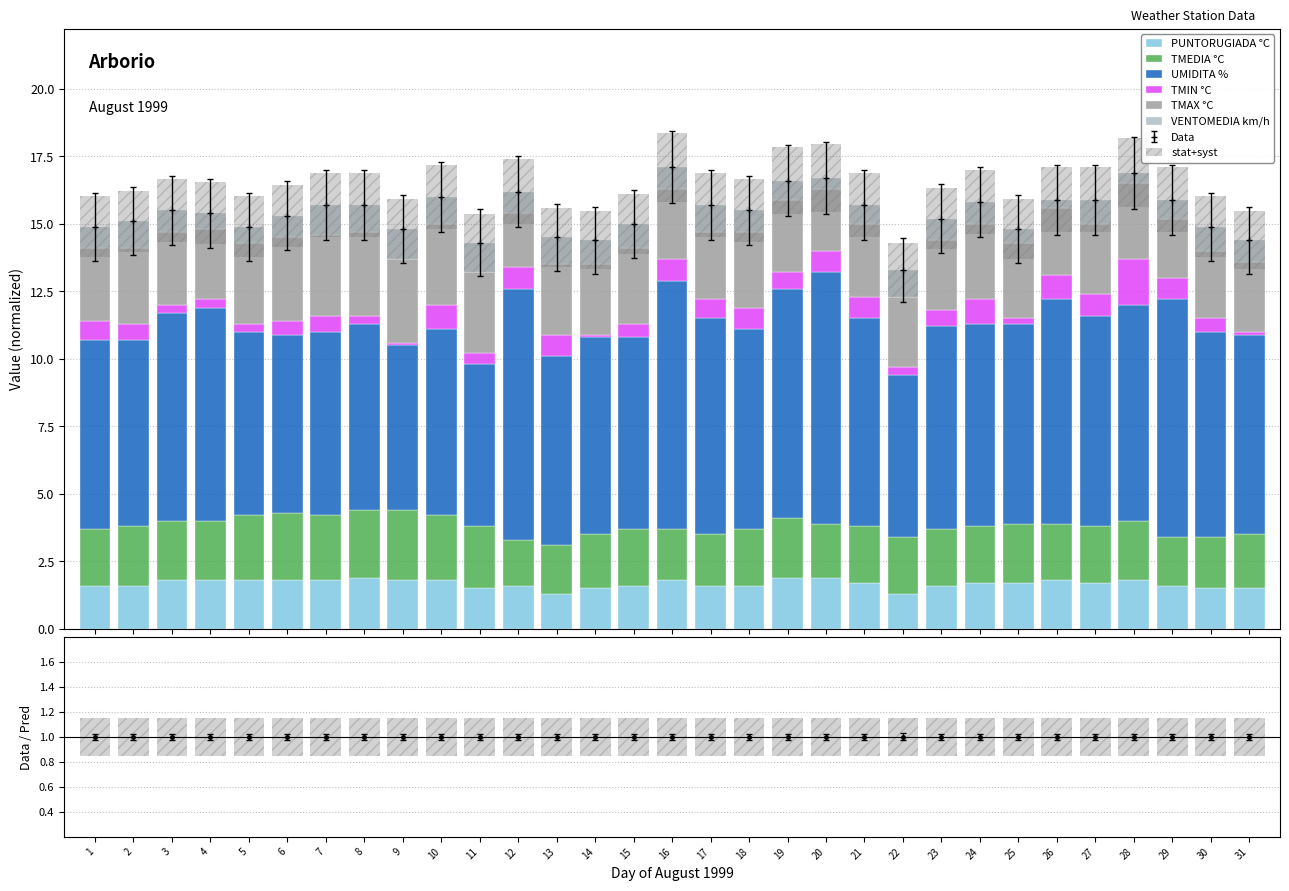

True or false: UMIDITA % has a value of 10.2 at 18.

False